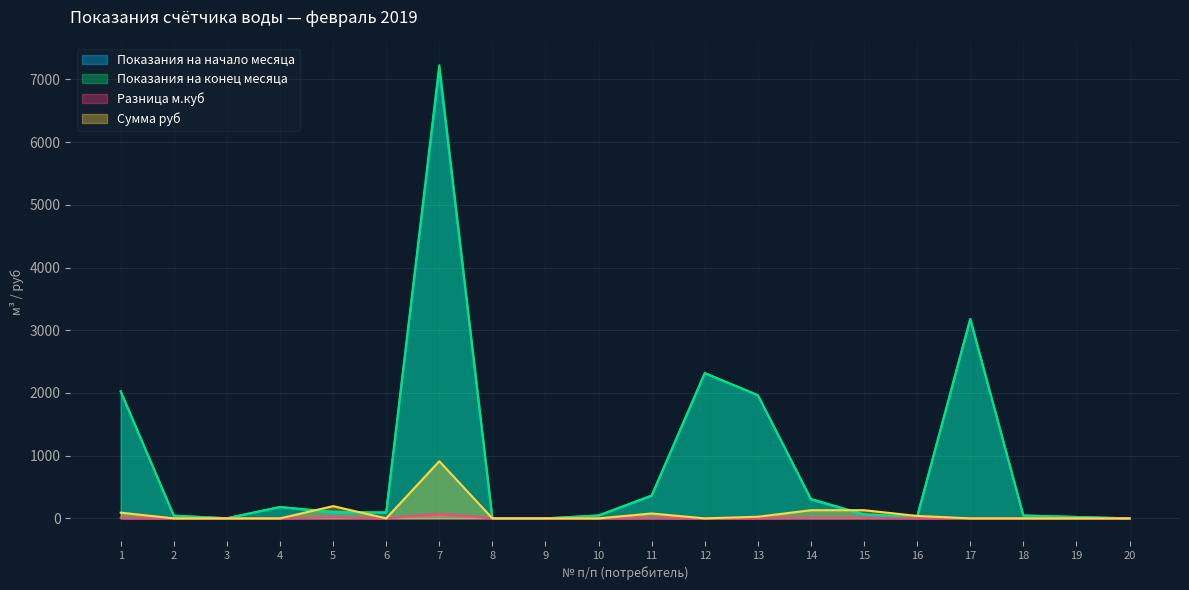

List the labels in order of Разница м.куб value, largest first.

7, 5, 14, 15, 1, 11, 16, 13, 2, 3, 4, 6, 8, 9, 10, 12, 17, 18, 19, 20